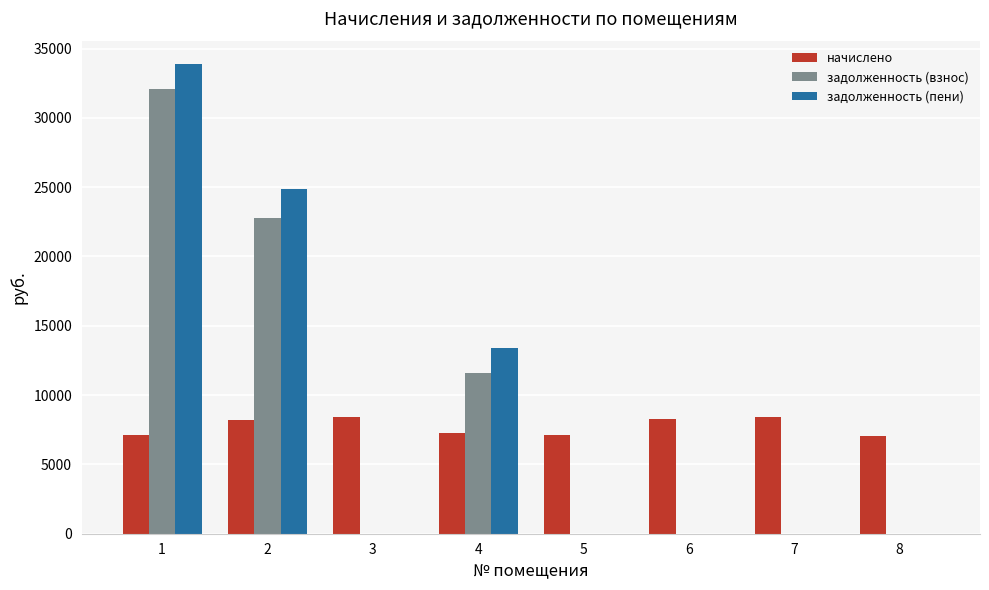

How many groups of bars are there?

8